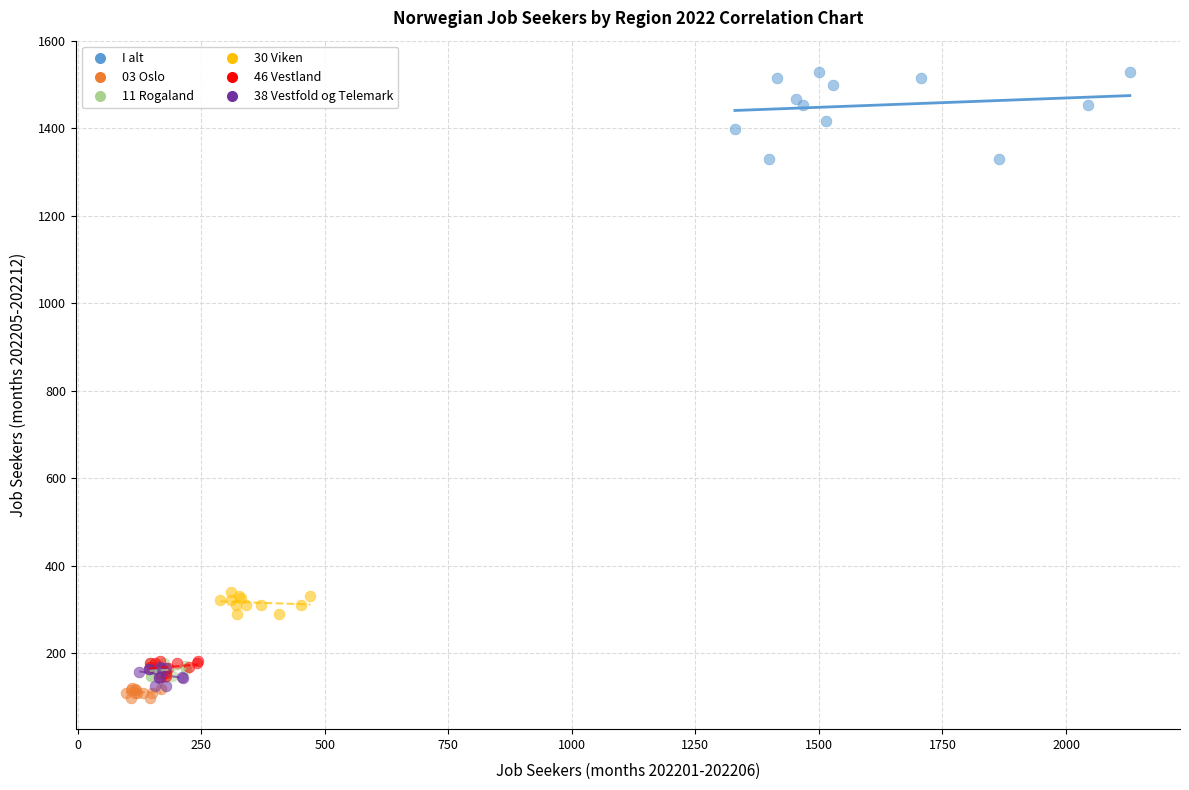

Which series contains the highest Y value?

I alt